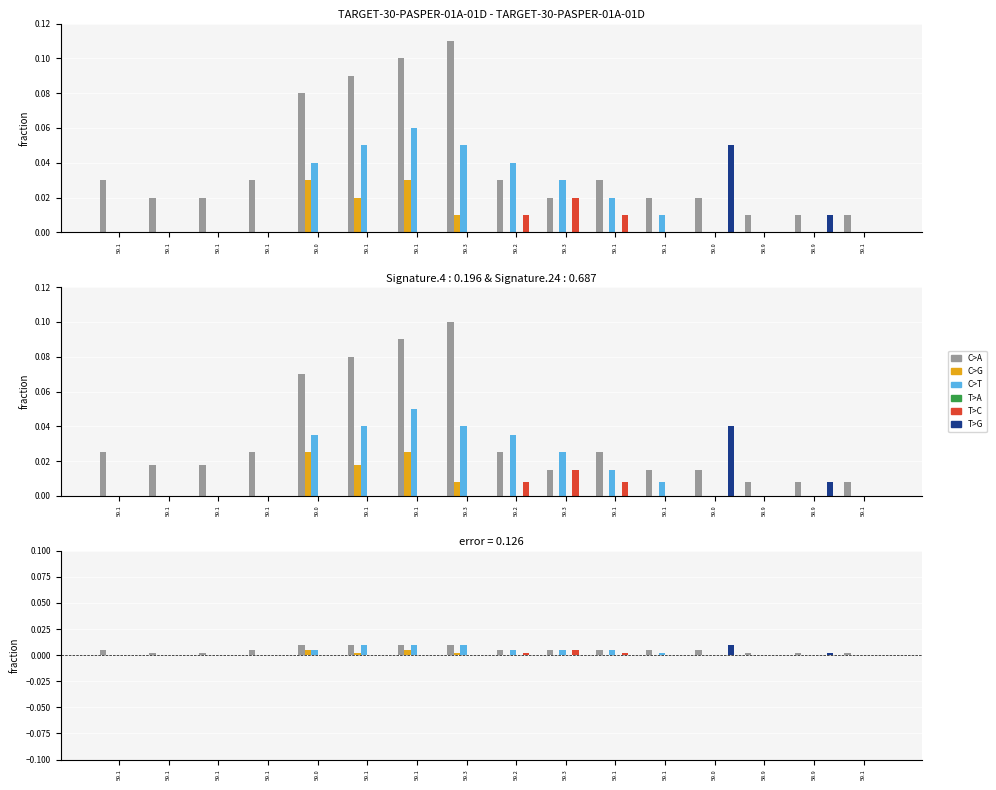

What is the label of the 11th bar from the left?

59.1